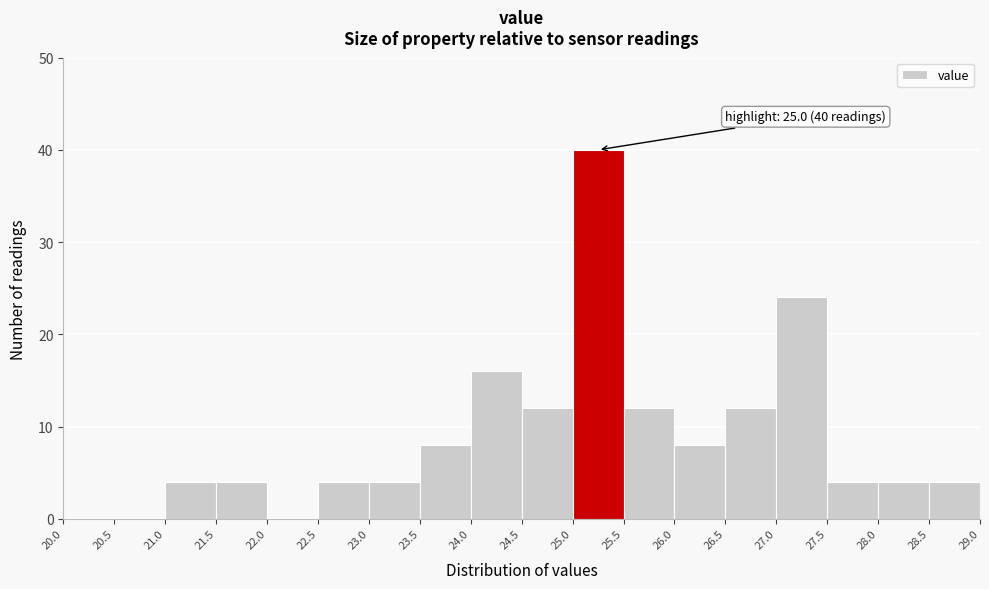

Which range on the x-axis has the tallest bar?

25.0 to 25.5